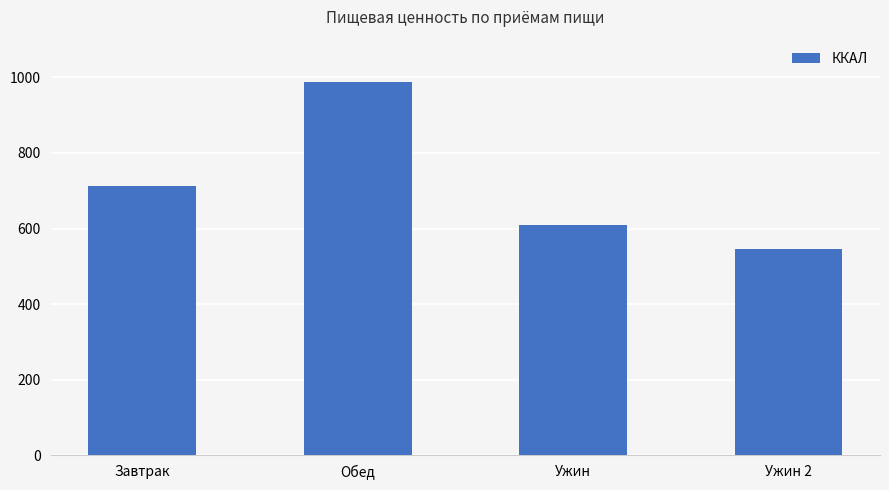

What is the average value?

713.3